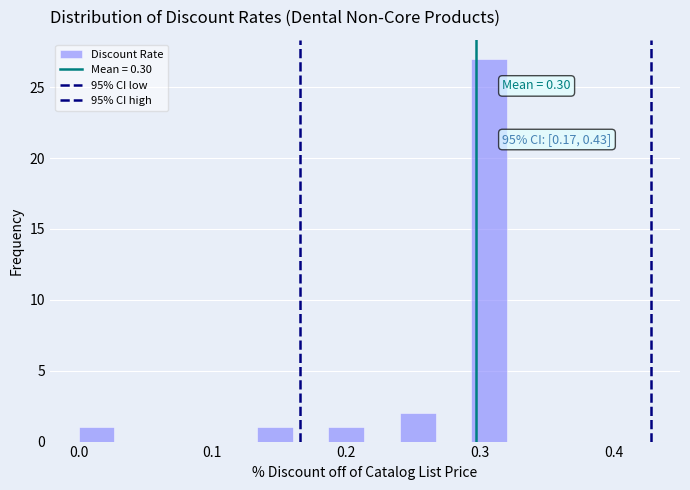

Read against the x-axis, roughly where is the centre of the tallest bar?

0.31